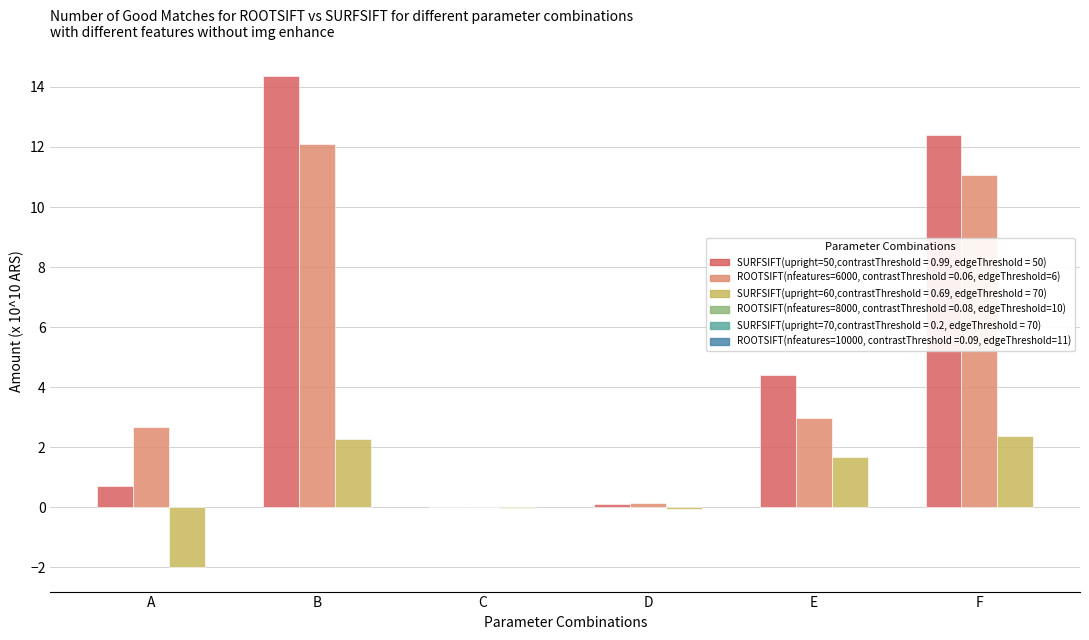

At which category does the chart reach its peak across all series?

B